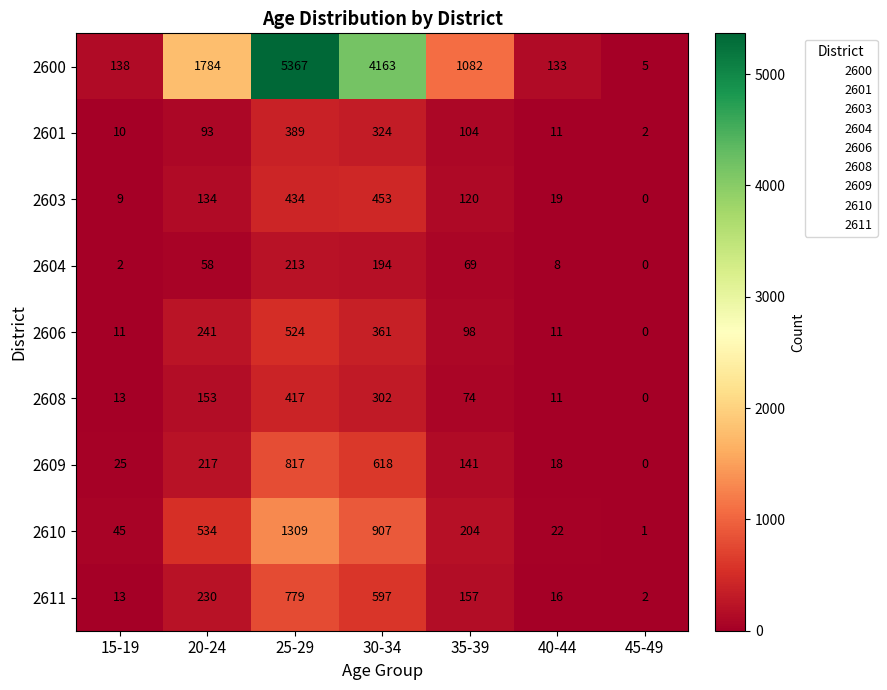

What is the maximum value shown in the chart?

5367